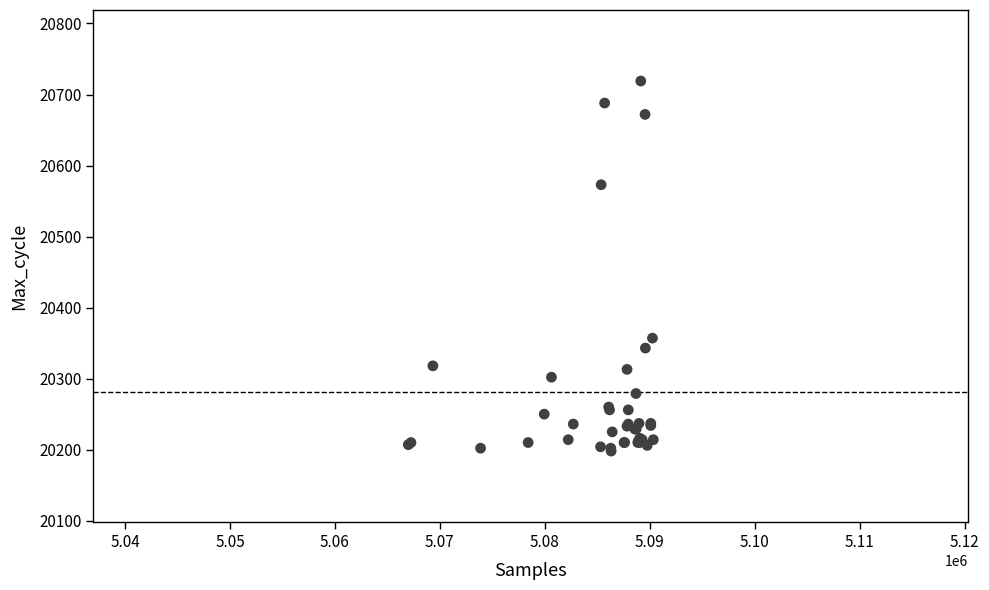

What Y value in the scatter plot is closest to 20458?

20357